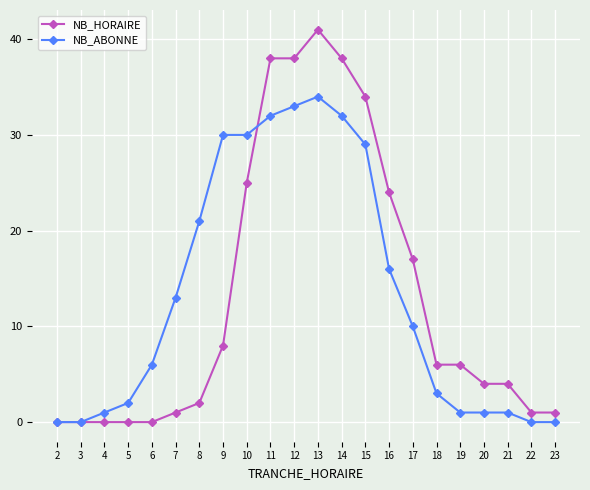

Is the value of NB_ABONNE at 23 greater than the value of NB_HORAIRE at 7?

No